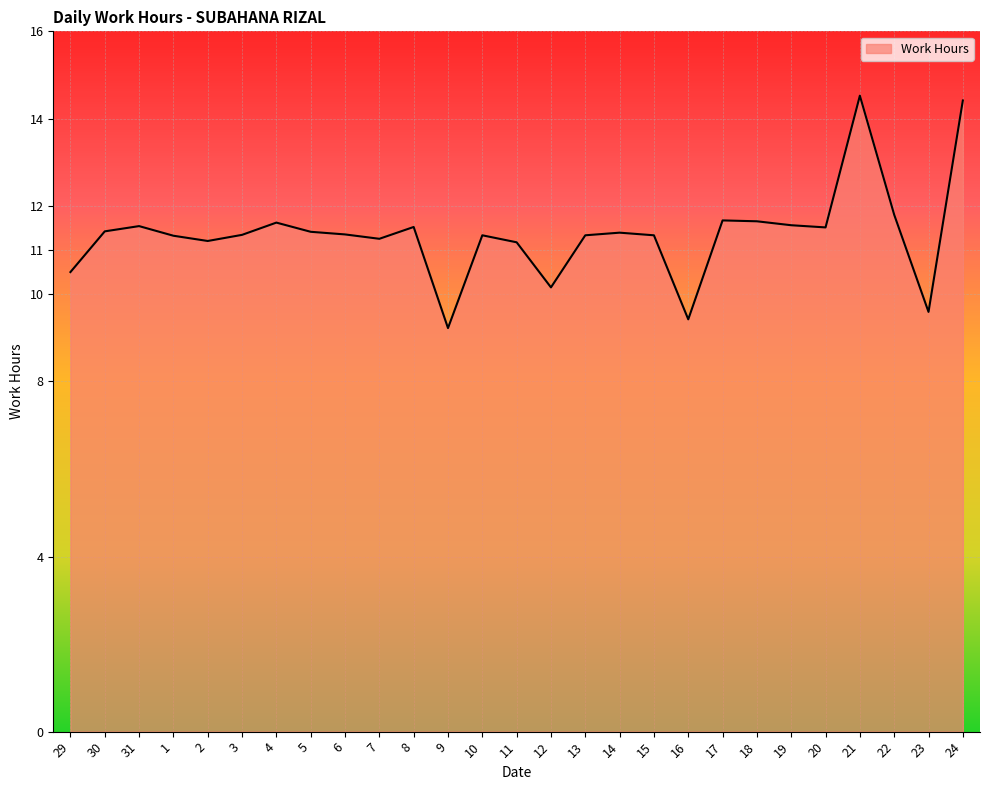

The value at 21 is 4.1. True or false?

False